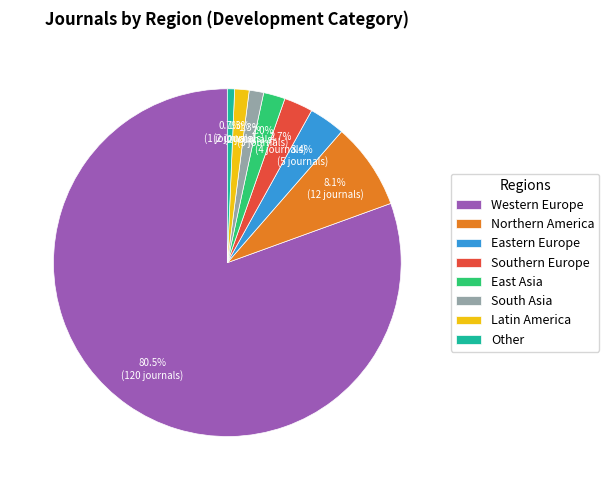

To the nearest percent, what is the combined percentage of Northern America and Latin America?

9%